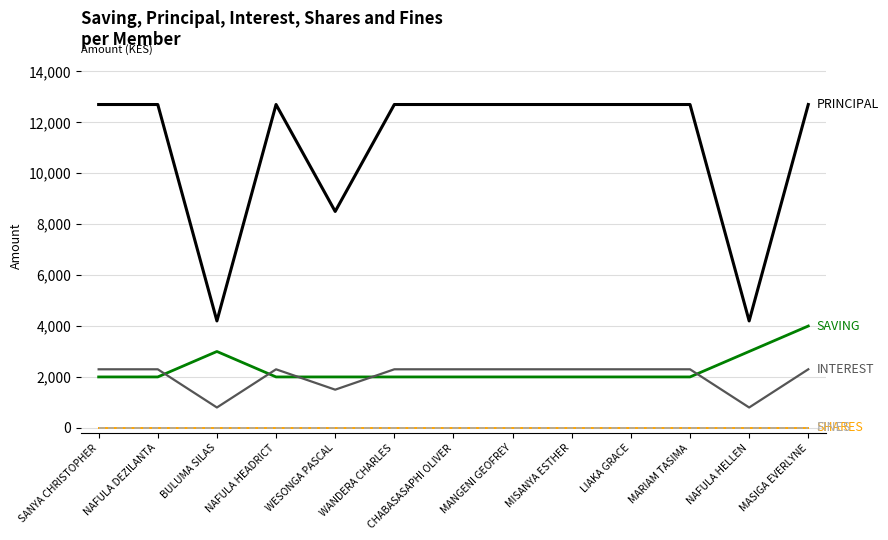

Reading left to right, extract all data points from this chart.

PRINCIPAL: 12700	12700	4200	12700	8500	12700	12700	12700	12700	12700	12700	4200	12700
SAVING: 2000	2000	3000	2000	2000	2000	2000	2000	2000	2000	2000	3000	4000
INTEREST: 2300	2300	800	2300	1500	2300	2300	2300	2300	2300	2300	800	2300
SHARES: 0	0	0	0	0	0	0	0	0	0	0	0	0
FINES: 0	0	0	0	0	0	0	0	0	0	0	0	0